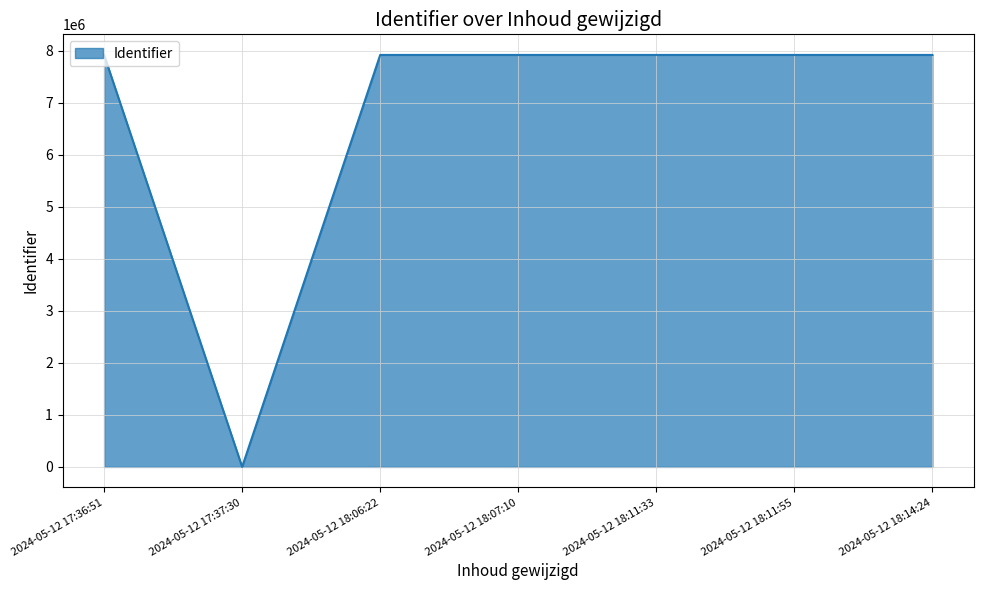

Which has a higher value, 2024-05-12 18:11:33 or 2024-05-12 17:37:30?

2024-05-12 18:11:33